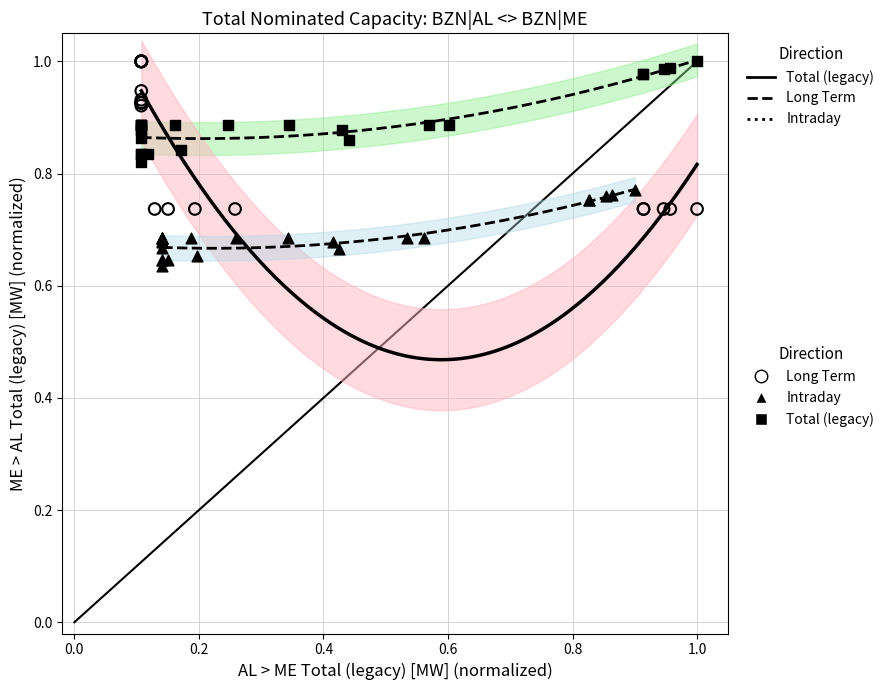

Which series reaches the minimum Y coordinate?

Intraday